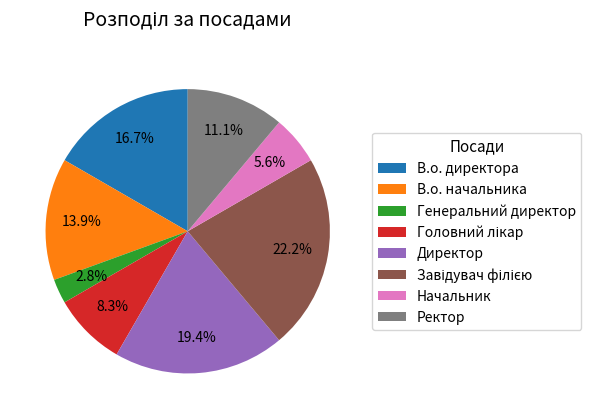

What percentage is the Генеральний директор slice, to the nearest percent?

3%